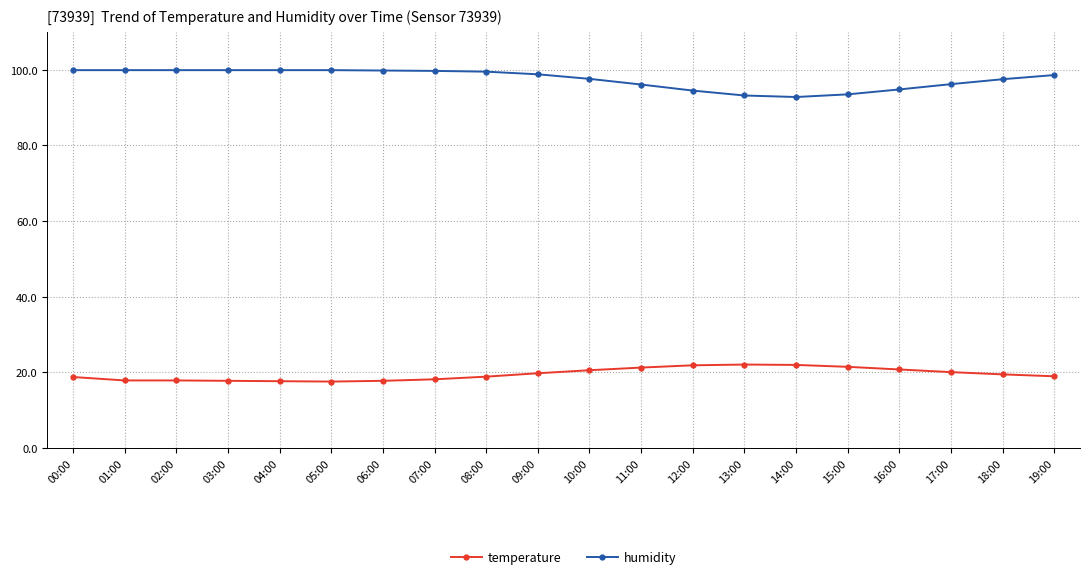

What is the minimum value for humidity?

92.8